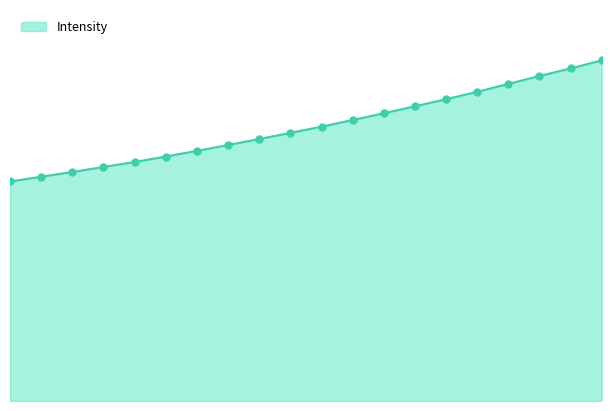

Does the chart have visible grid lines?

No